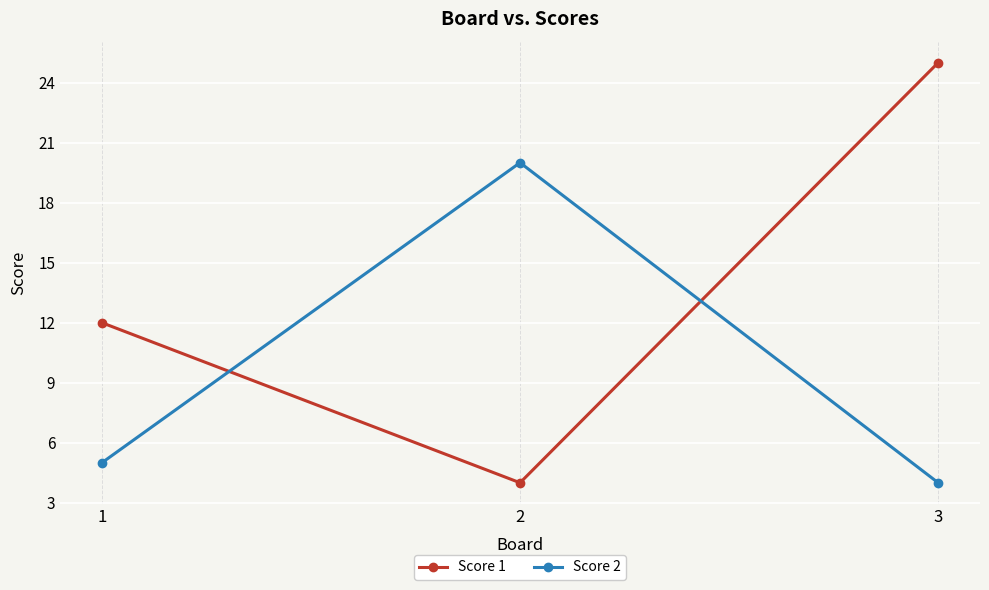

What is the sum of all Score 2 values?

29